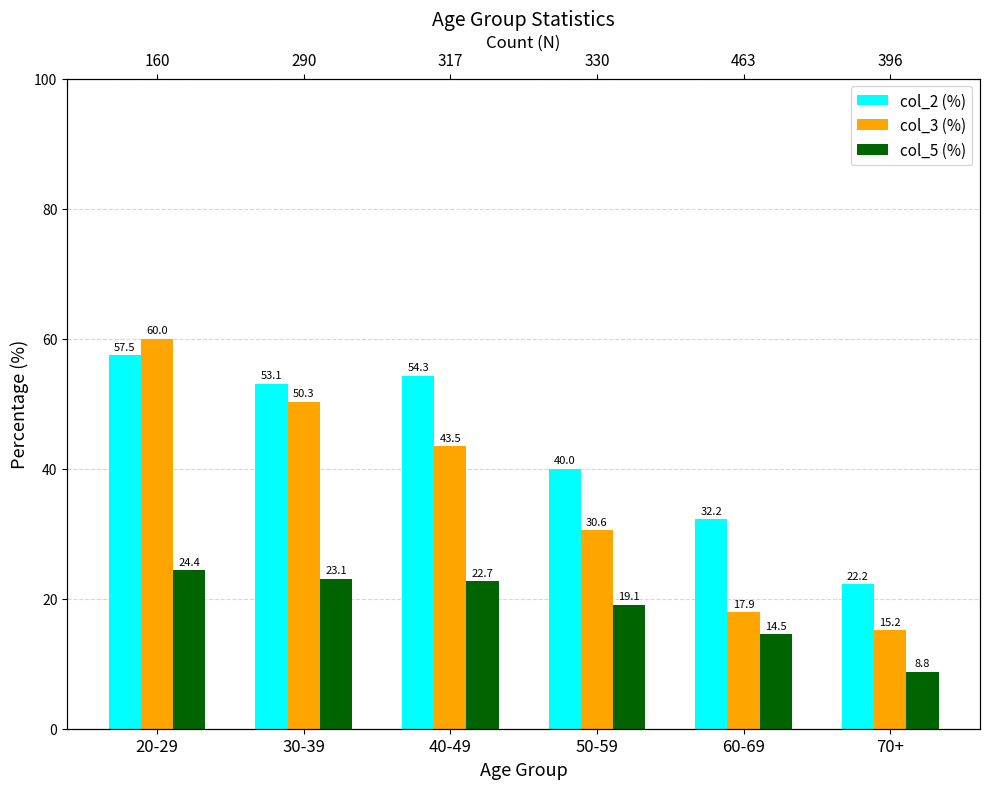

Rank the series at 70+ from lowest to highest value.

col_5 (%), col_3 (%), col_2 (%)